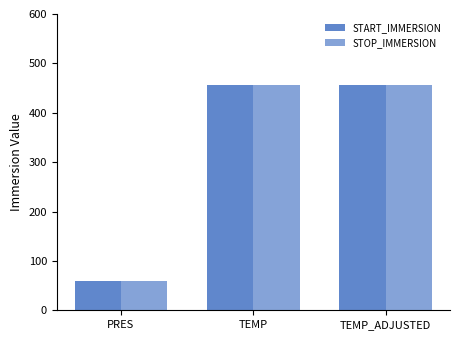

What is the difference between the START_IMMERSION values at TEMP_ADJUSTED and PRES?

397.4